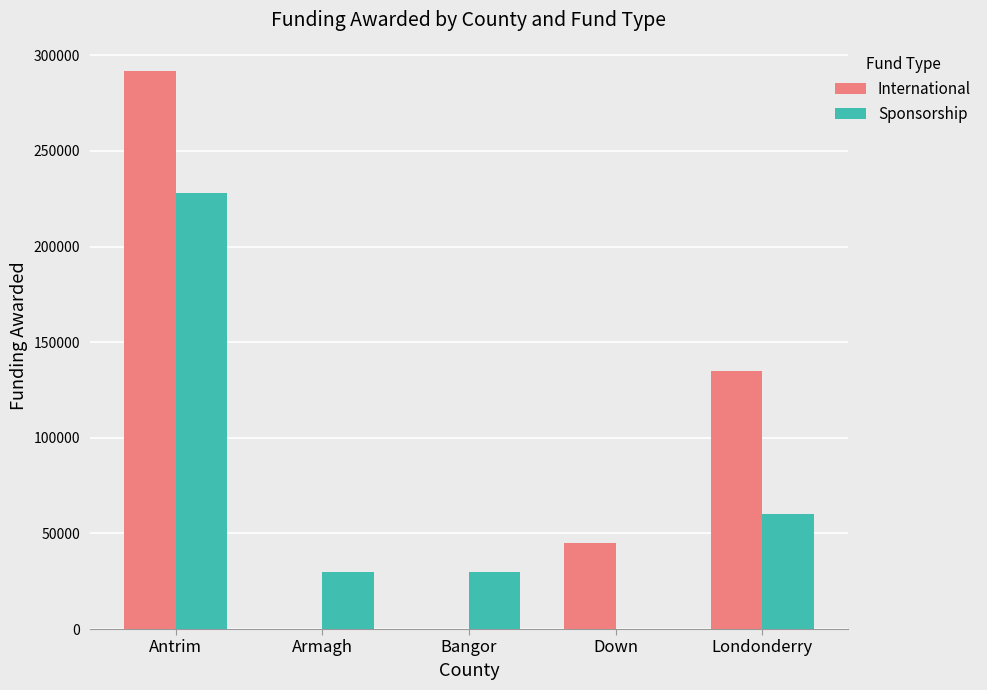

How many distinct data groups are displayed?

2